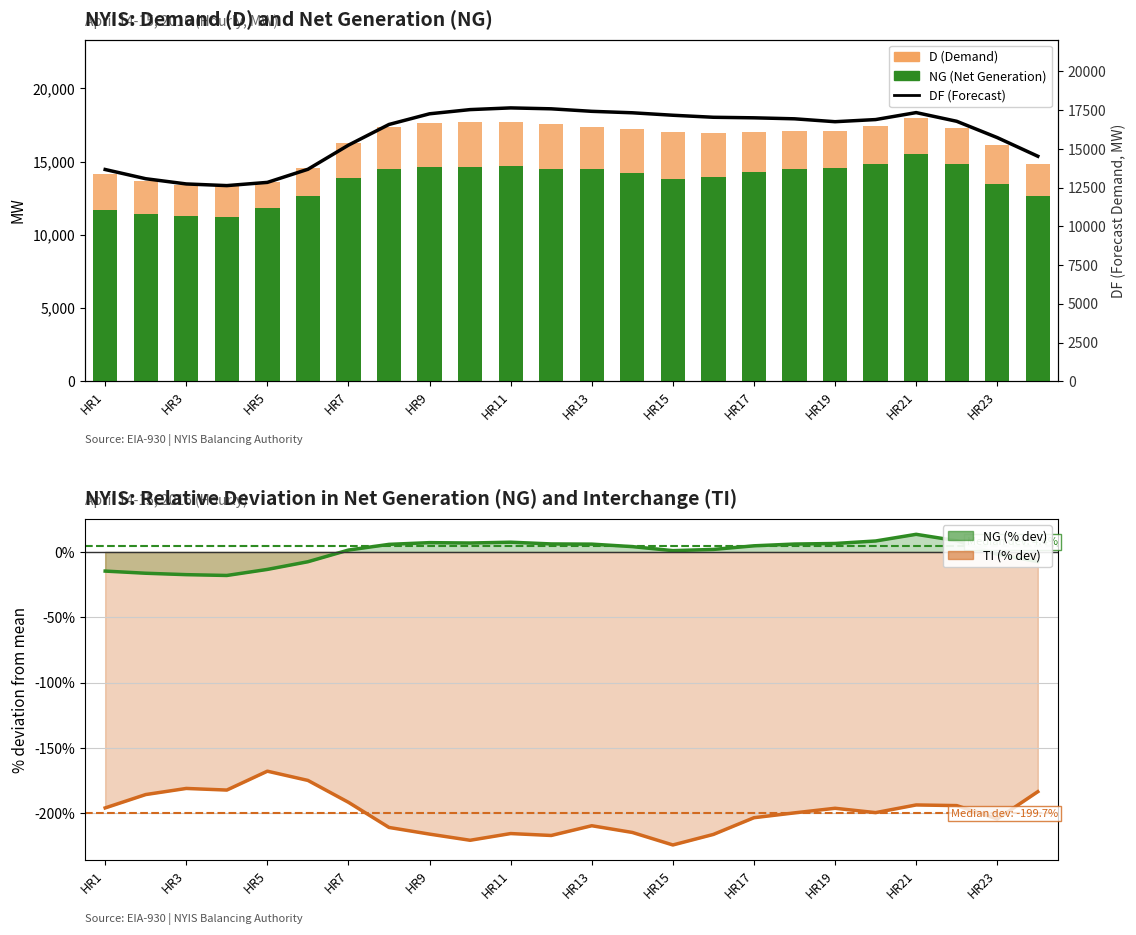

Is the value of NG at HR9 greater than the value of D at HR9?

No